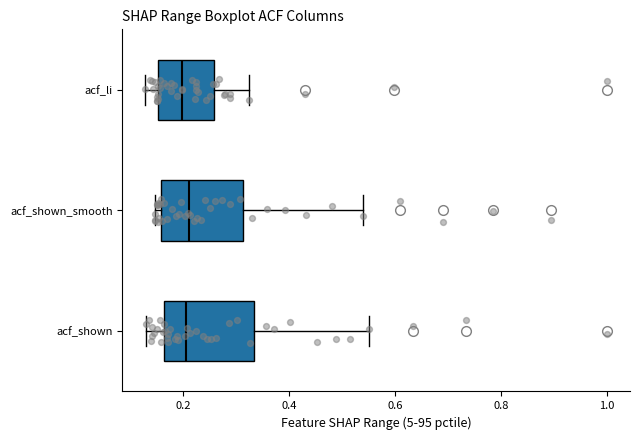

Where is the left edge of the box for acf_shown on the x-axis? The values are not printed on the chart, so give them approximately, as read against the axis.

0.16